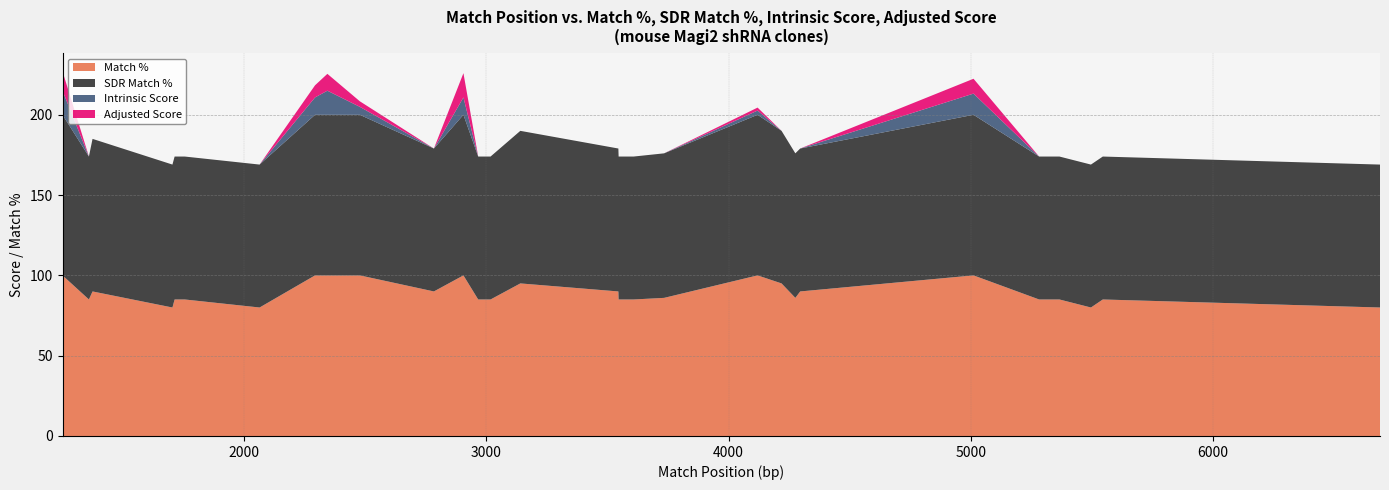

Reading left to right, transcribe all the data shown in this chart.

Match %: 1249=100.0	1358=85.0	1373=90.0	1703=80.0	1712=85.0	1754=85.0	2063=80.0	2292=100.0	2343=100.0	2477=100.0	2783=90.0	2905=100.0	2966=85.0	3017=85.0	3140=95.0	3545=90.0	3546=85.0	3608=85.0	3734=86.0	4120=100.0	4219=95.0	4276=86.0	4296=90.0	5012=100.0	5283=85.0	5367=85.0	5497=80.0	5546=85.0	6691=80.0
SDR Match %: 1249=100.0	1358=89.0	1373=95.0	1703=89.0	1712=89.0	1754=89.0	2063=89.0	2292=100.0	2343=100.0	2477=100.0	2783=89.0	2905=100.0	2966=89.0	3017=89.0	3140=95.0	3545=89.0	3546=89.0	3608=89.0	3734=90.0	4120=100.0	4219=95.0	4276=90.0	4296=89.0	5012=100.0	5283=89.0	5367=89.0	5497=89.0	5546=89.0	6691=89.0
Intrinsic Score: 1249=15.0	1358=0.0	1373=0.0	1703=0.0	1712=0.0	1754=0.0	2063=0.0	2292=10.8	2343=15.0	2477=5.0	2783=0.0	2905=10.8	2966=0.0	3017=0.0	3140=0.0	3545=0.0	3546=0.0	3608=0.0	3734=0.0	4120=2.6	4219=0.0	4276=0.0	4296=0.0	5012=13.2	5283=0.0	5367=0.0	5497=0.0	5546=0.0	6691=0.0
Adjusted Score: 1249=12.0	1358=0.0	1373=0.0	1703=0.0	1712=0.0	1754=0.0	2063=0.0	2292=7.6	2343=10.5	2477=3.5	2783=0.0	2905=15.1	2966=0.0	3017=0.0	3140=0.0	3545=0.0	3546=0.0	3608=0.0	3734=0.0	4120=1.8	4219=0.0	4276=0.0	4296=0.0	5012=9.2	5283=0.0	5367=0.0	5497=0.0	5546=0.0	6691=0.0